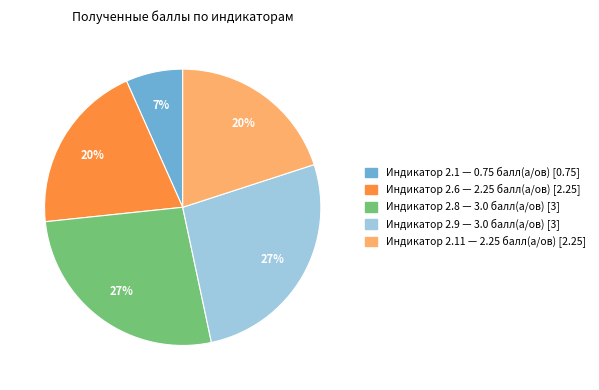

To the nearest percent, what is the difference between the largest and smallest slice percentages?

20%